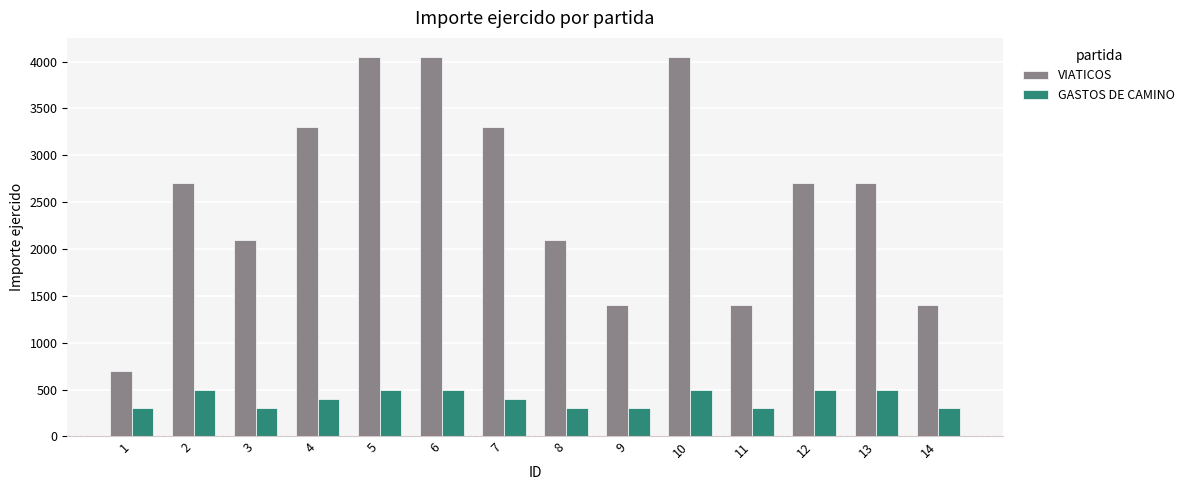

What is the minimum value for VIATICOS?

700